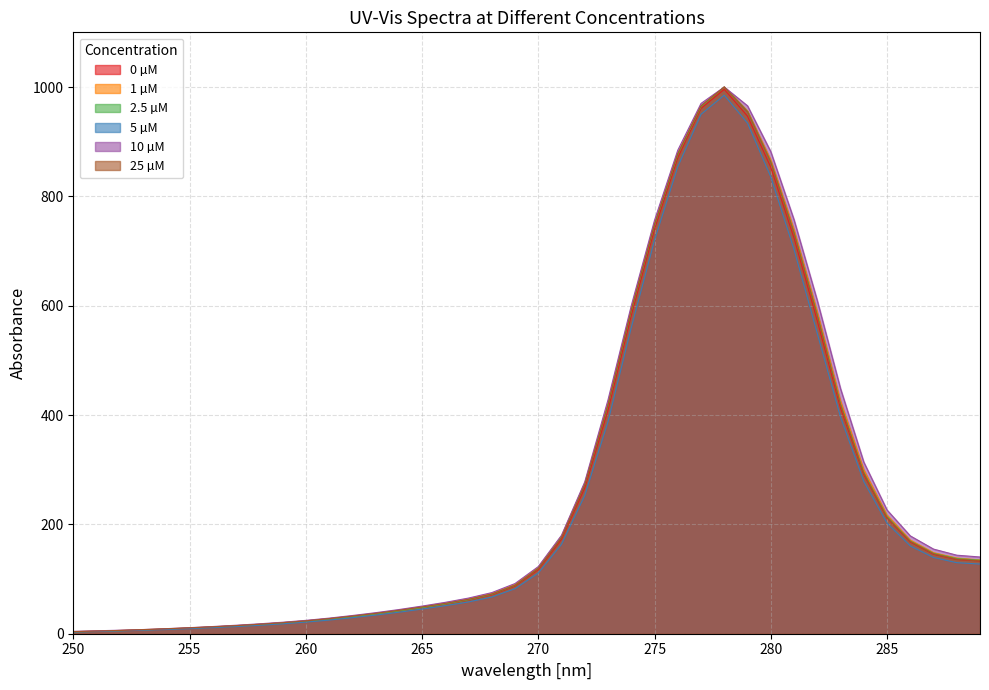

What is the maximum value shown in the chart?

1000.0